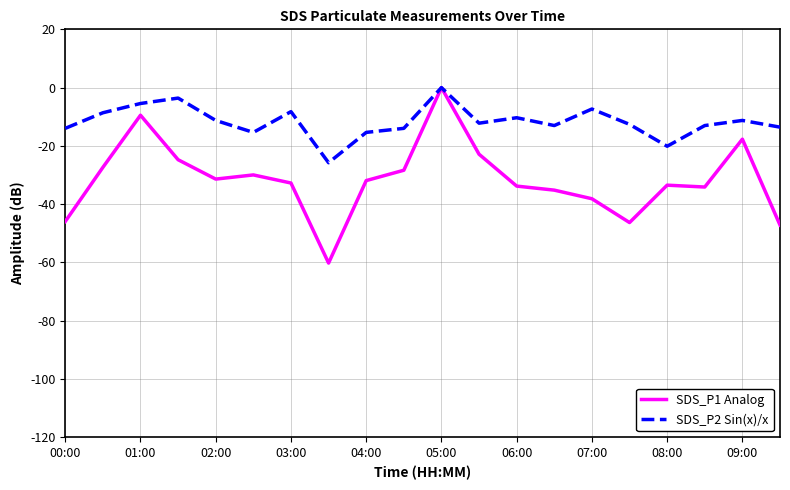

Which series has the widest spread of values?

SDS_P1 Analog